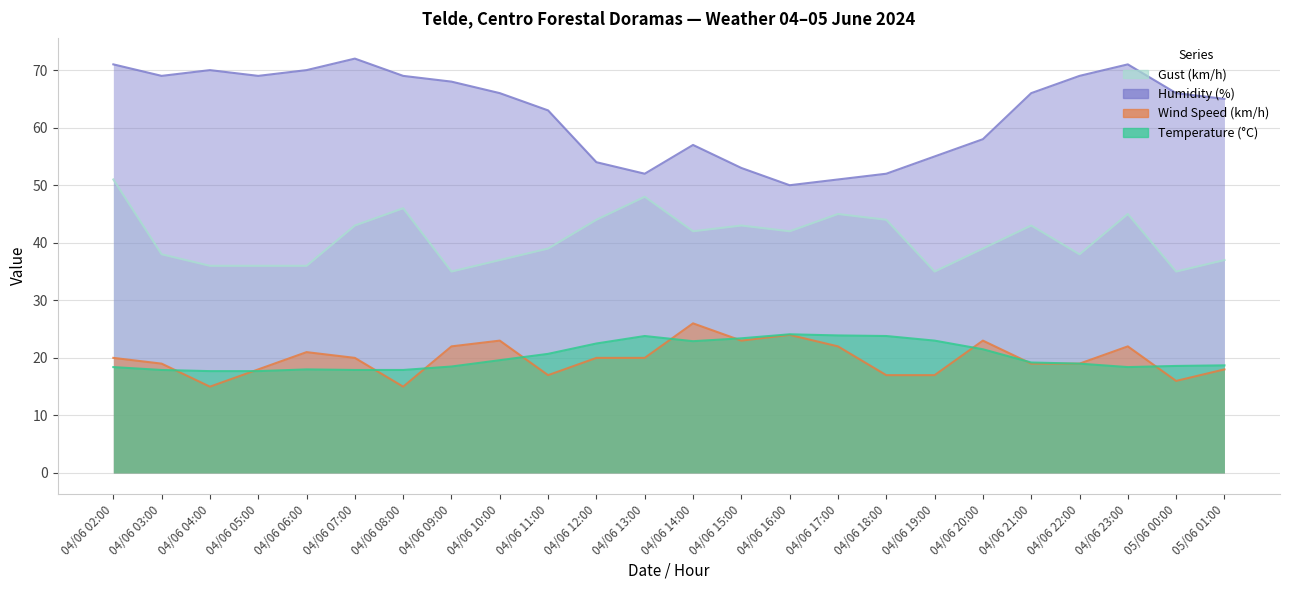

The value of Gust (km/h) at 04/06 03:00 is 38.0. True or false?

True